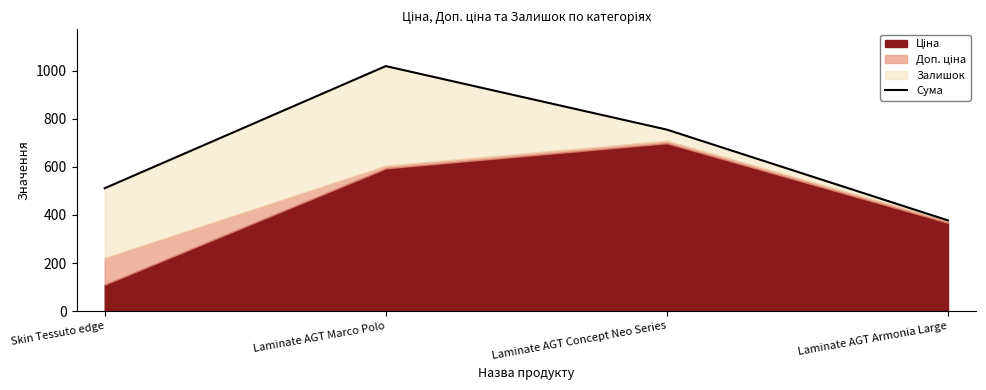

Rank the categories by value from highest to lowest.

Laminate AGT Marco Polo, Laminate AGT Concept Neo Series, Skin Tessuto edge, Laminate AGT Armonia Large